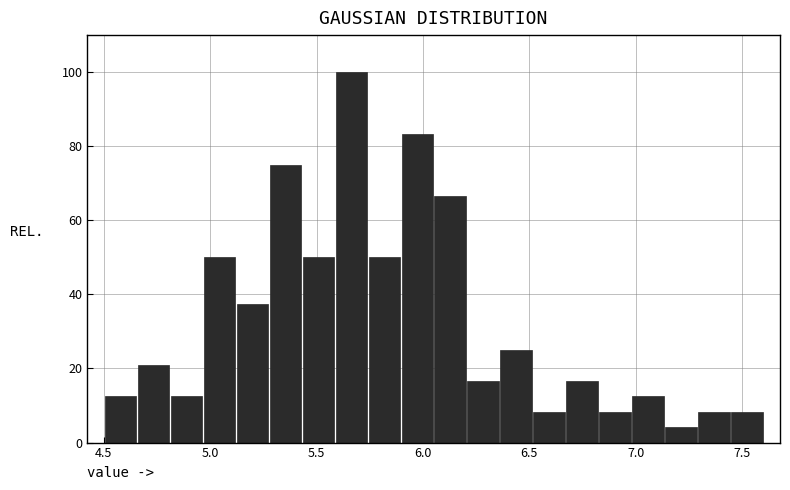

Read against the x-axis, roughly where is the centre of the tallest bar?

5.65